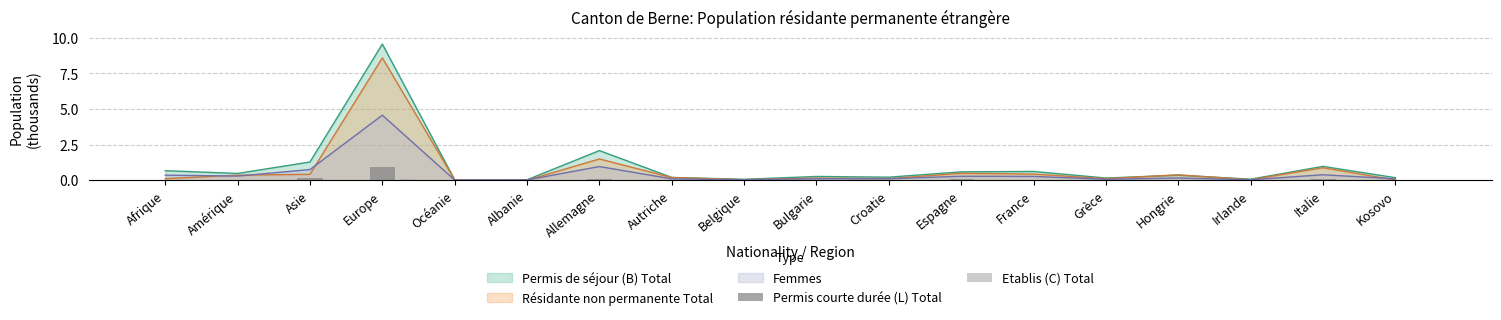

Which category has the lowest value in the Etablis (C) Total series?

Belgique